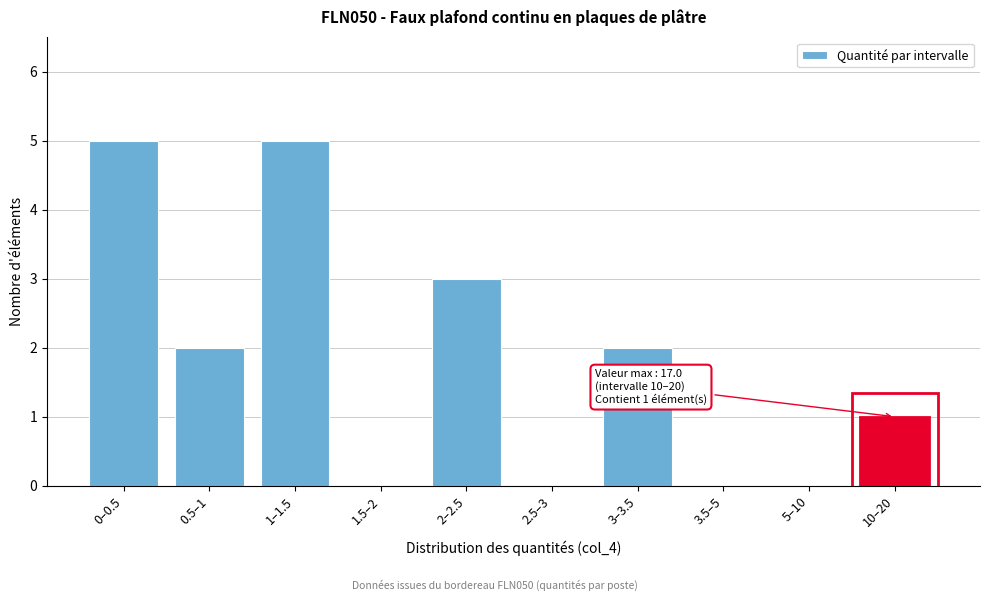

Reading left to right, list all the values displayed in this chart.

0–0.5=5	0.5–1=2	1–1.5=5	1.5–2=0	2–2.5=3	2.5–3=0	3–3.5=2	3.5–5=0	5–10=0	10–20=1